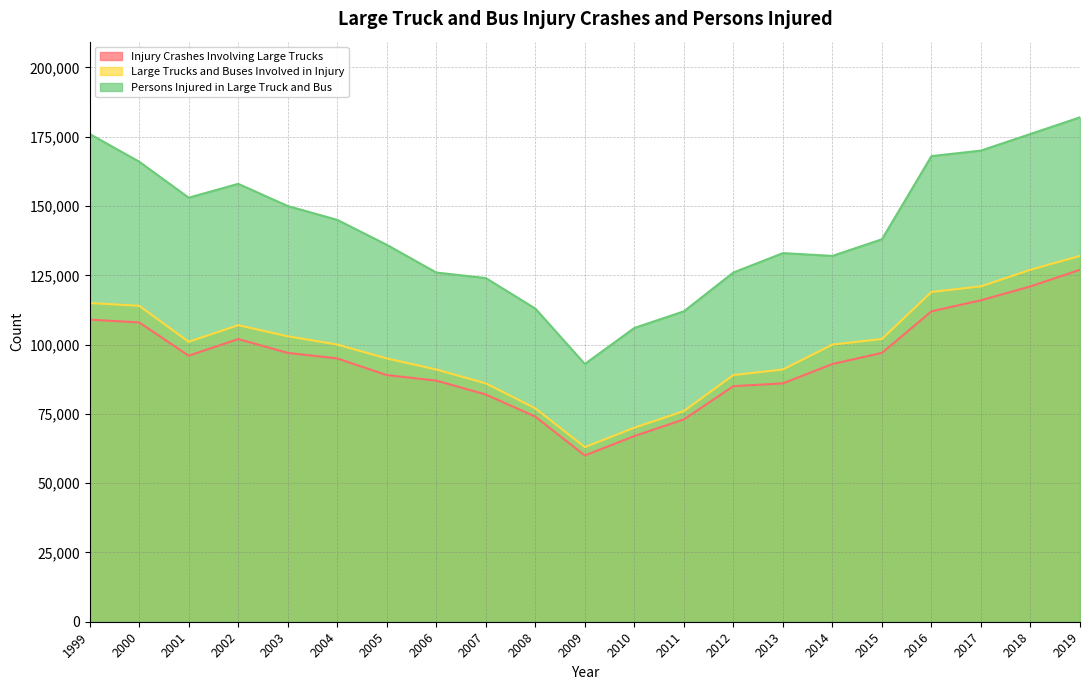

Which series has the widest spread of values?

Persons Injured in Large Truck and Bus